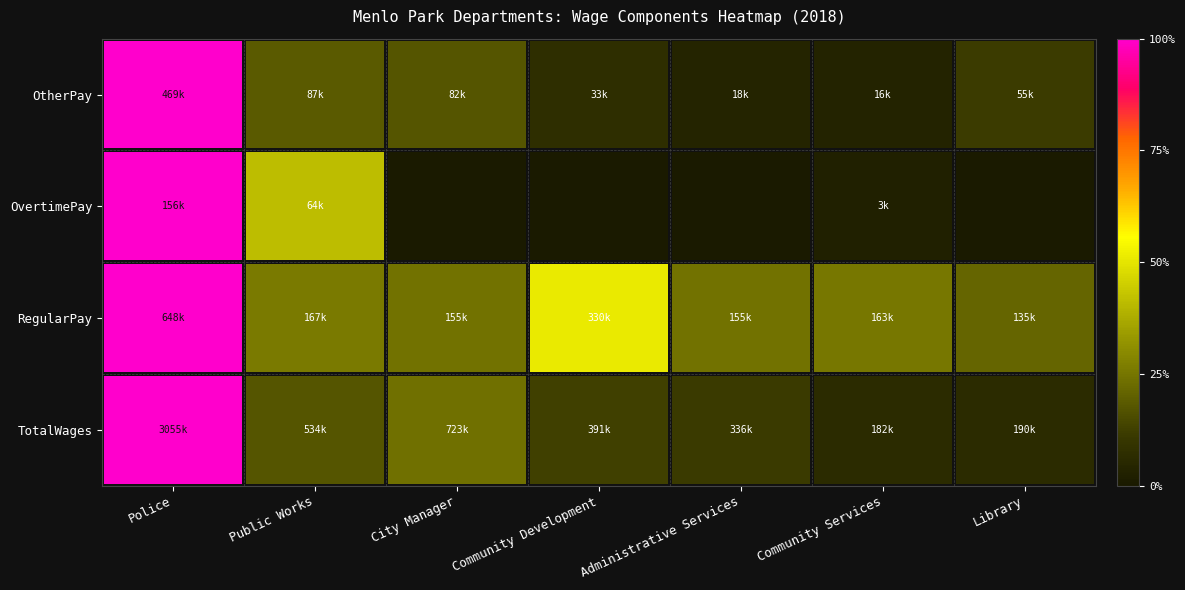

Reading left to right, transcribe all the data shown in this chart.

TotalWages: Police=1.0	Public Works=0.2	City Manager=0.2	Community Development=0.1	Administrative Services=0.1	Community Services=0.1	Library=0.1
RegularPay: Police=1.0	Public Works=0.3	City Manager=0.2	Community Development=0.5	Administrative Services=0.2	Community Services=0.3	Library=0.2
OvertimePay: Police=1.0	Public Works=0.4	City Manager=0.0	Community Development=0.0	Administrative Services=0.0	Community Services=0.0	Library=0.0
OtherPay: Police=1.0	Public Works=0.2	City Manager=0.2	Community Development=0.1	Administrative Services=0.0	Community Services=0.0	Library=0.1